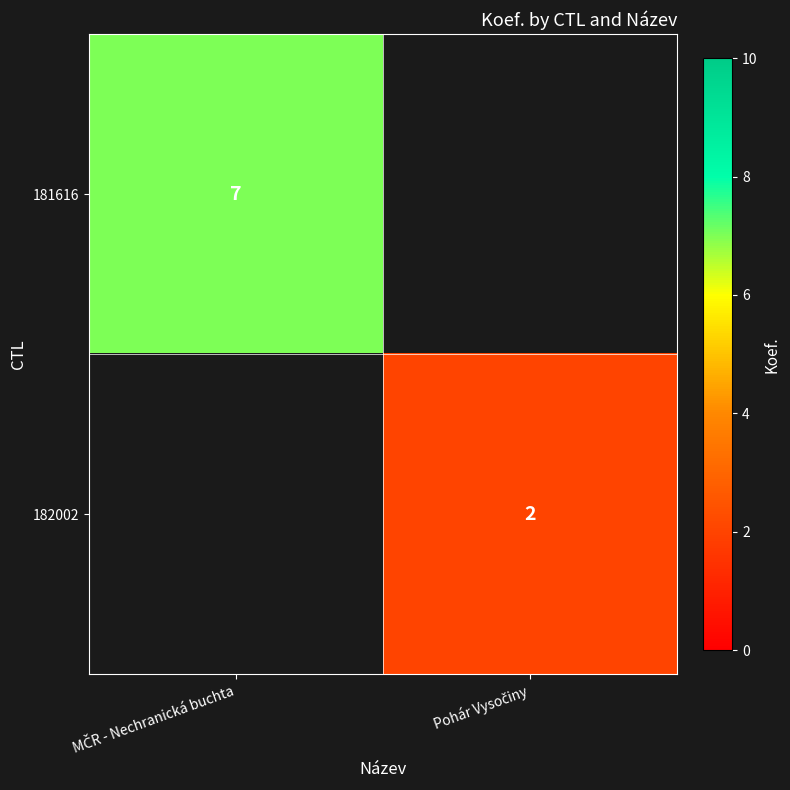

List the series in order of their peak value, highest first.

181616, 182002